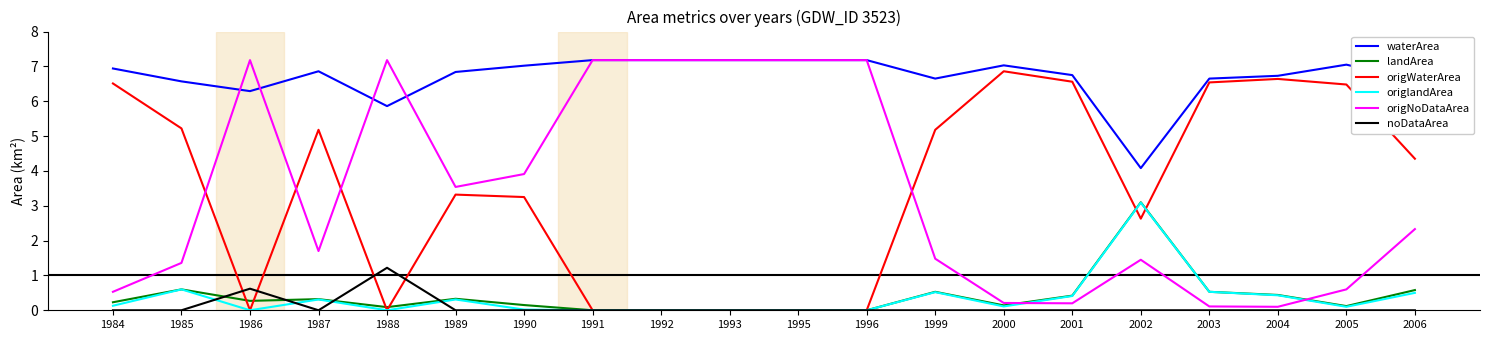

The noDataArea series shows -0.6 at 2000. True or false?

False